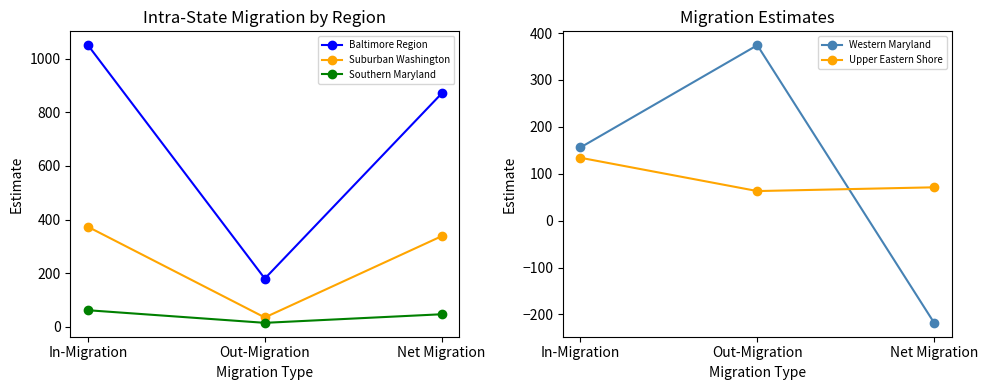

True or false: Upper Eastern Shore has a value of 134 at In-Migration.

True